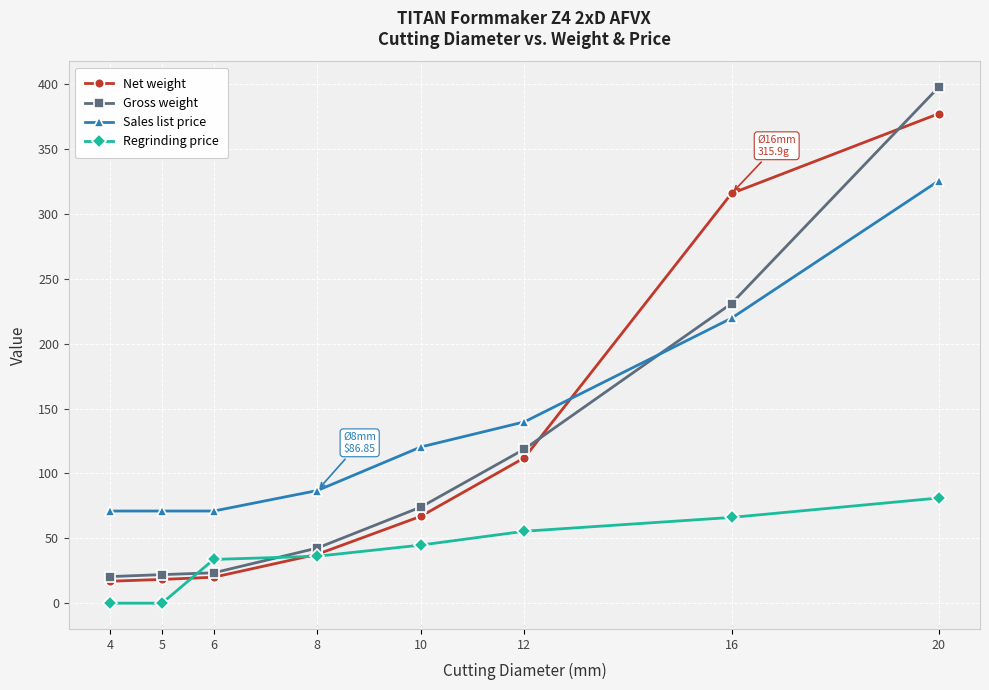

Which series has the largest total across all categories?

Sales list price